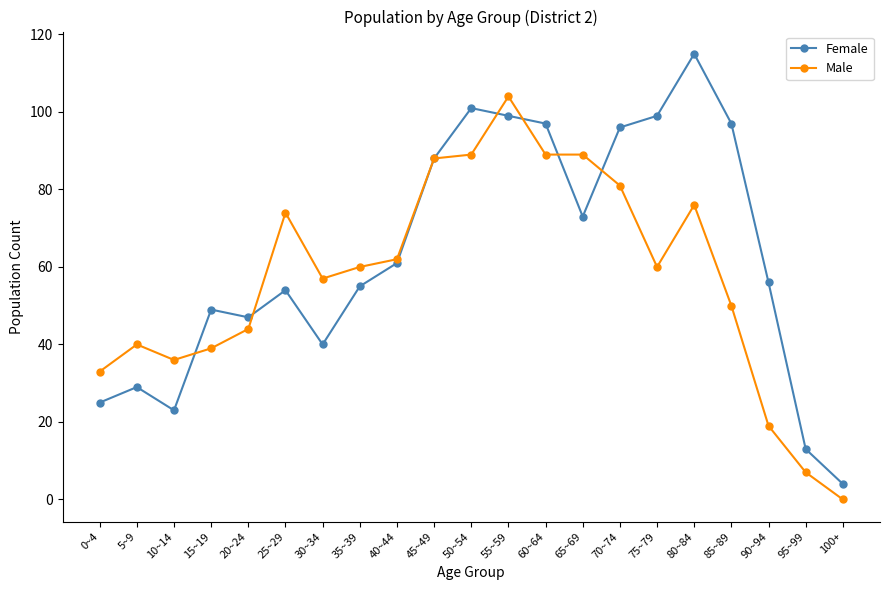

At which label does Male first exceed 60?

25~29